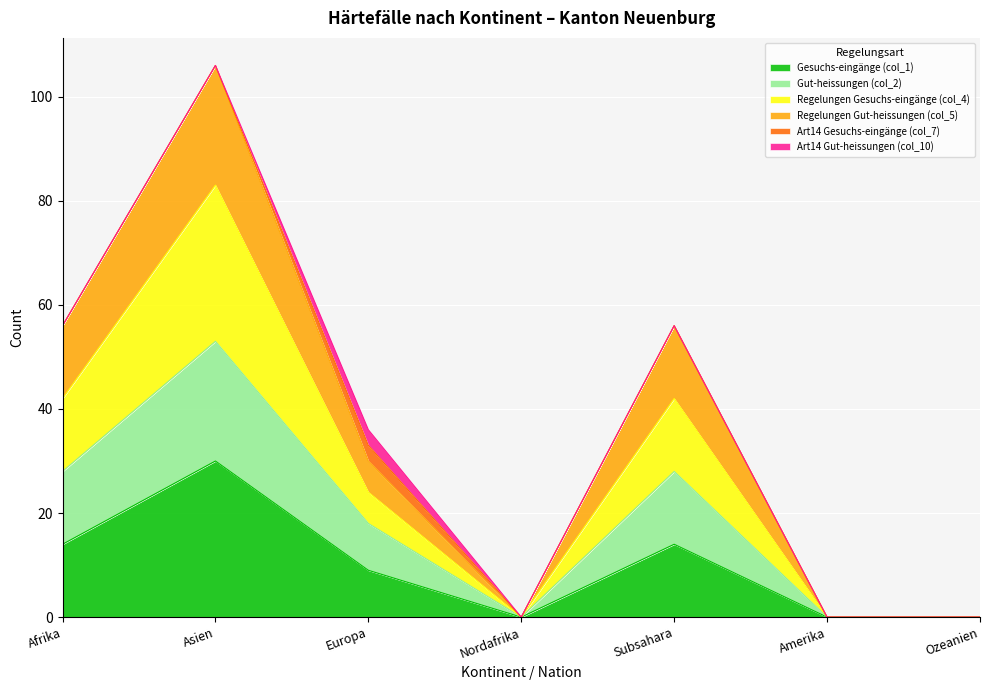

At which label does Regelungen Gut-heissungen (col_5) reach its minimum?

Nordafrika